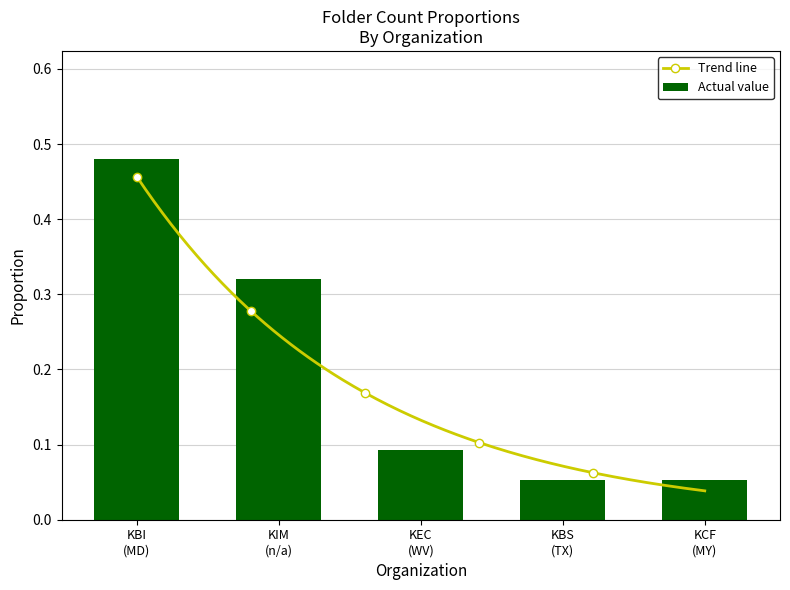

Count the Actual value values in the range 0 to 1.

5